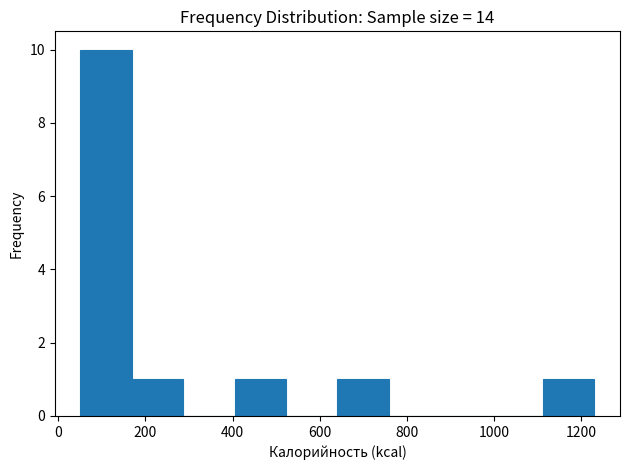

Reading left to right, transcribe this chart: for each bar, give the range it covers on the x-axis and its height. Neither the bar edges nor the heights are printed on the chart, so give them approximately, as read against the axes.

60 to 160: 10
160 to 280: 1
280 to 400: 0
400 to 520: 1
520 to 640: 0
640 to 760: 1
760 to 880: 0
880 to 1000: 0
1000 to 1120: 0
1120 to 1220: 1